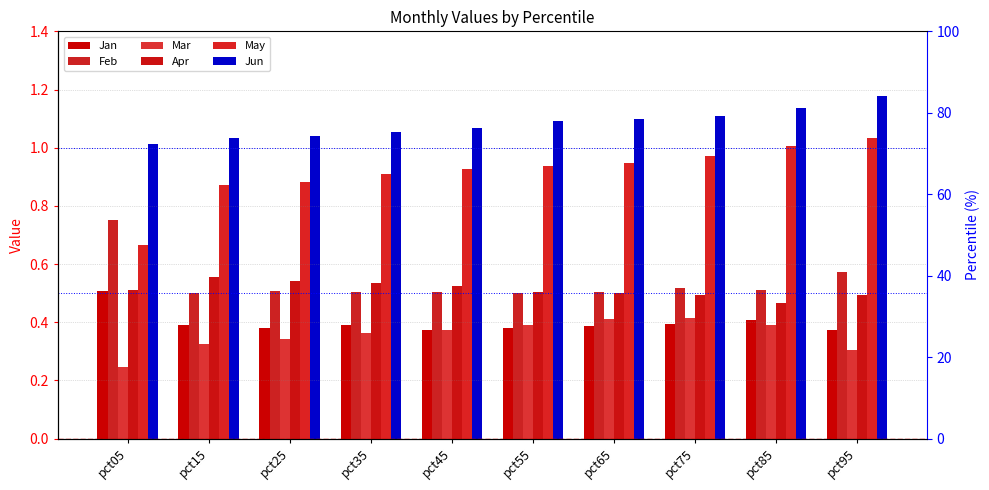

What is the difference between the highest and lowest values at pct55?

0.7